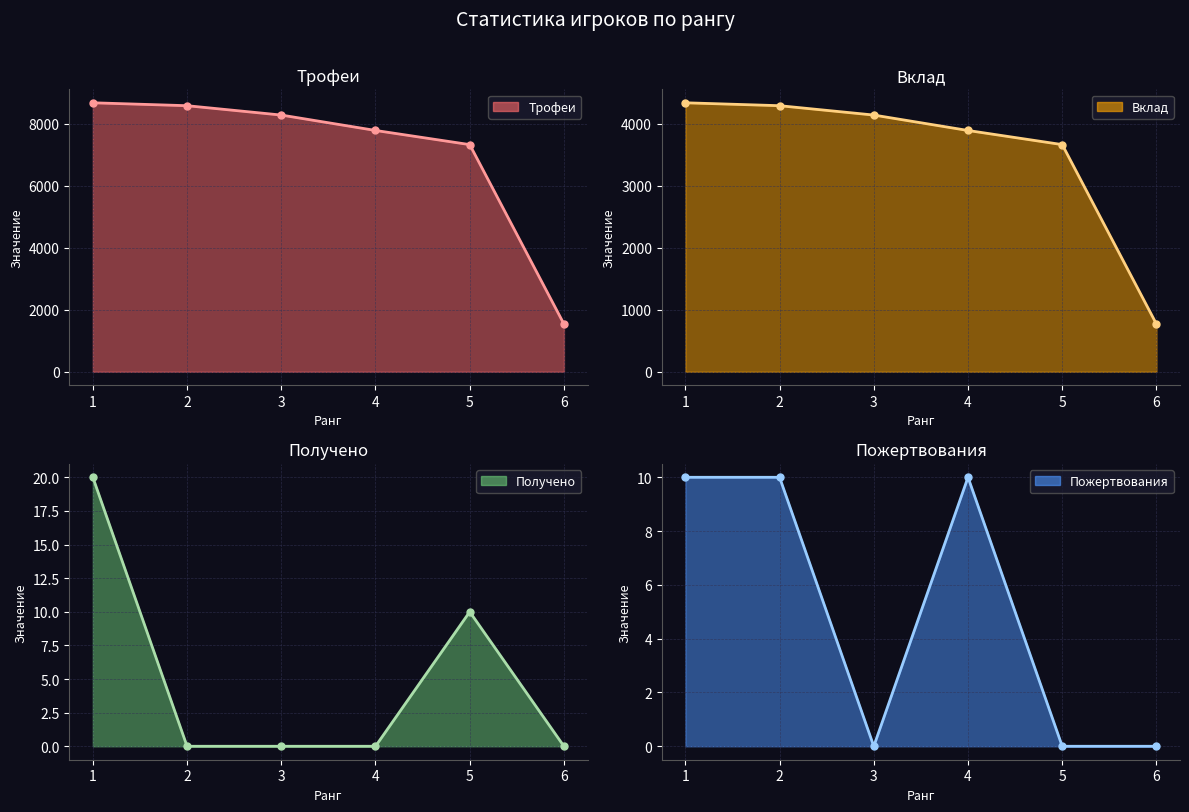

What is the spread (max minus min) of values at 3?

8286